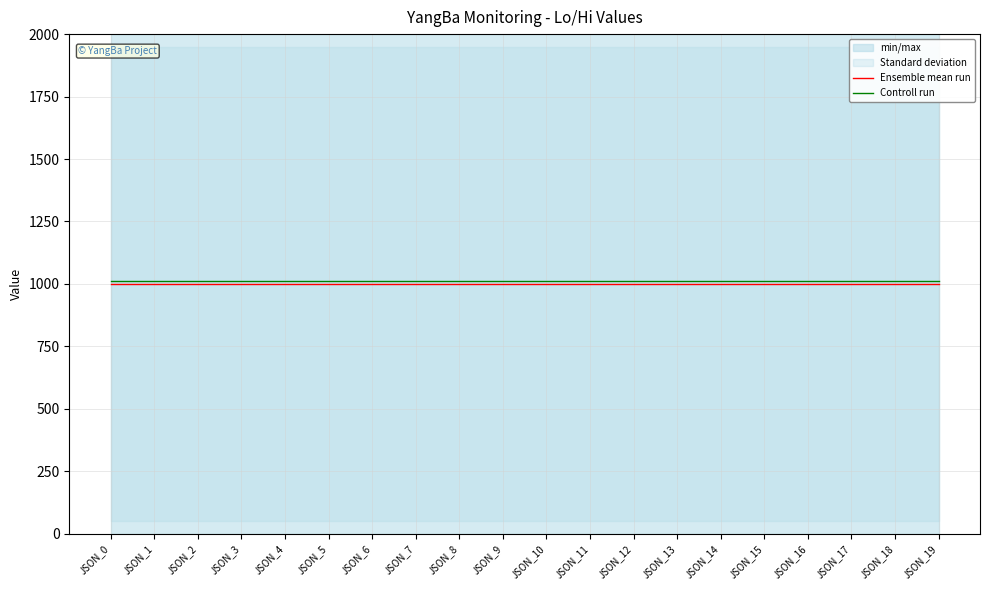

True or false: Ensemble mean run and Controll run intersect in this chart.

False